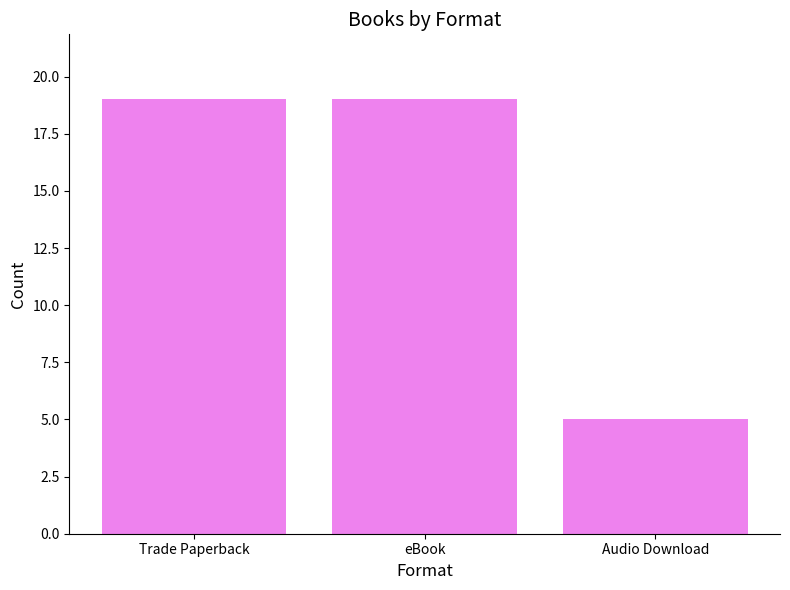

What is the average value?

14